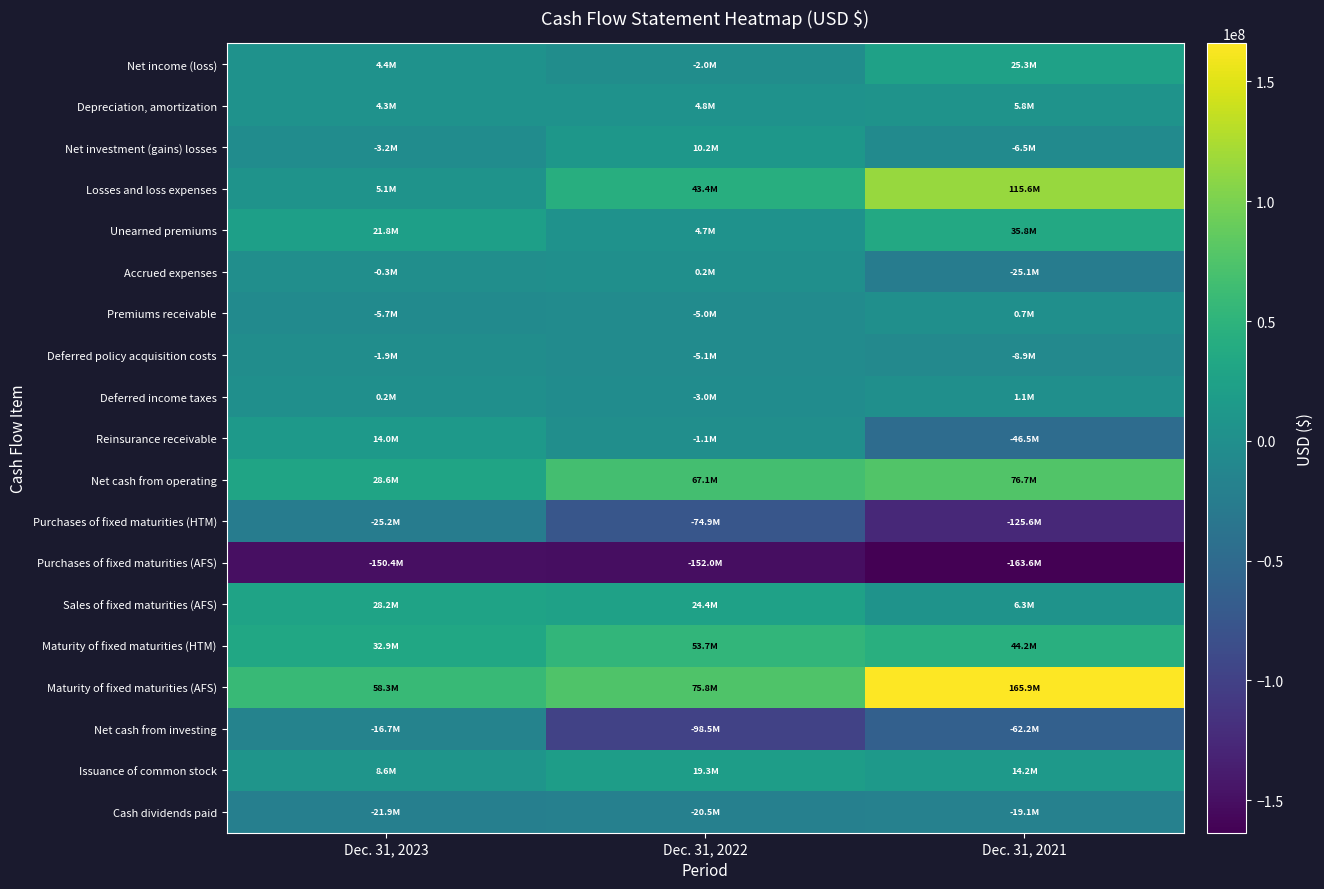

Reading left to right, what are all the values shown in this chart?

Net income (loss): Dec. 31, 2023=4425504	Dec. 31, 2022=-1959405	Dec. 31, 2021=25254174
Depreciation, amortization: Dec. 31, 2023=4326446	Dec. 31, 2022=4841559	Dec. 31, 2021=5837809
Net investment (gains) losses: Dec. 31, 2023=-3172807	Dec. 31, 2022=10184797	Dec. 31, 2021=-6477286
Losses and loss expenses: Dec. 31, 2023=5111080	Dec. 31, 2022=43425457	Dec. 31, 2021=115612864
Unearned premiums: Dec. 31, 2023=21758338	Dec. 31, 2022=4694708	Dec. 31, 2021=35768824
Accrued expenses: Dec. 31, 2023=-279416	Dec. 31, 2022=197731	Dec. 31, 2021=-25086539
Premiums receivable: Dec. 31, 2023=-5745527	Dec. 31, 2022=-4983714	Dec. 31, 2021=733752
Deferred policy acquisition costs: Dec. 31, 2023=-1873174	Dec. 31, 2022=-5141857	Dec. 31, 2021=-8871415
Deferred income taxes: Dec. 31, 2023=229397	Dec. 31, 2022=-2958735	Dec. 31, 2021=1095306
Reinsurance receivable: Dec. 31, 2023=13959053	Dec. 31, 2022=-1111214	Dec. 31, 2021=-46502159
Net cash from operating: Dec. 31, 2023=28623744	Dec. 31, 2022=67110020	Dec. 31, 2021=76731968
Purchases of fixed maturities (HTM): Dec. 31, 2023=-25226609	Dec. 31, 2022=-74902605	Dec. 31, 2021=-125630220
Purchases of fixed maturities (AFS): Dec. 31, 2023=-150423864	Dec. 31, 2022=-151994462	Dec. 31, 2021=-163593018
Sales of fixed maturities (AFS): Dec. 31, 2023=28154556	Dec. 31, 2022=24381244	Dec. 31, 2021=6281963
Maturity of fixed maturities (HTM): Dec. 31, 2023=32923991	Dec. 31, 2022=53747886	Dec. 31, 2021=44211076
Maturity of fixed maturities (AFS): Dec. 31, 2023=58277402	Dec. 31, 2022=75759806	Dec. 31, 2021=165867395
Net cash from investing: Dec. 31, 2023=-16706641	Dec. 31, 2022=-98498303	Dec. 31, 2021=-62199311
Issuance of common stock: Dec. 31, 2023=8645530	Dec. 31, 2022=19304956	Dec. 31, 2021=14181702
Cash dividends paid: Dec. 31, 2023=-21893692	Dec. 31, 2022=-20502716	Dec. 31, 2021=-19099220